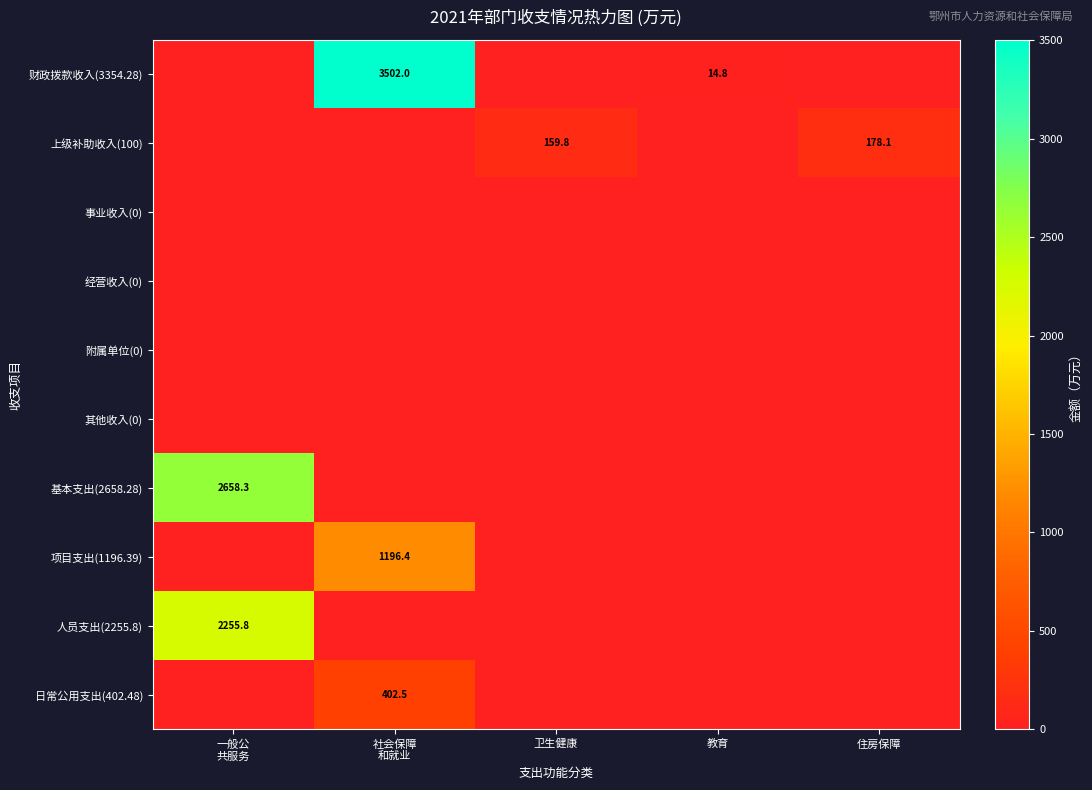

Between 教育 and 住房保障, which is larger?

教育